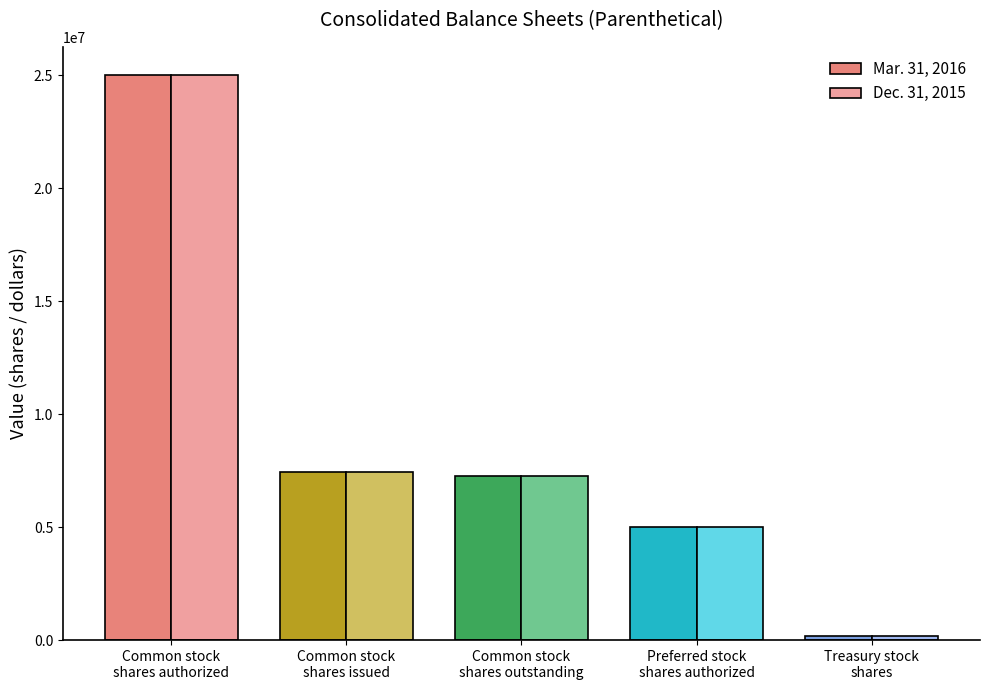

What is the value of the Dec. 31, 2015 bar at the 1st from the left?

25000000